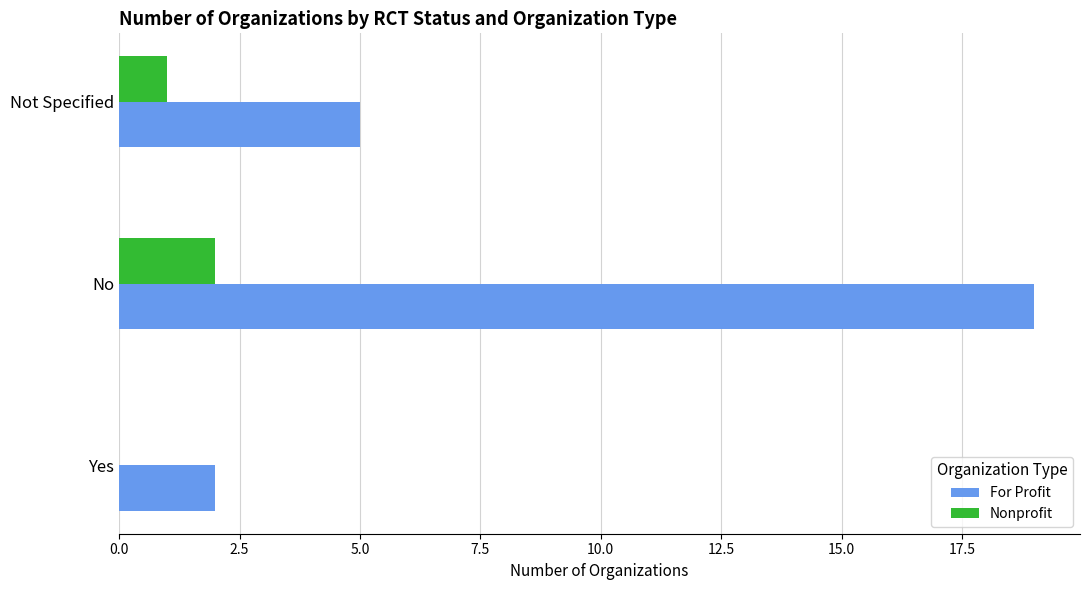

Which series has the largest total across all categories?

For Profit